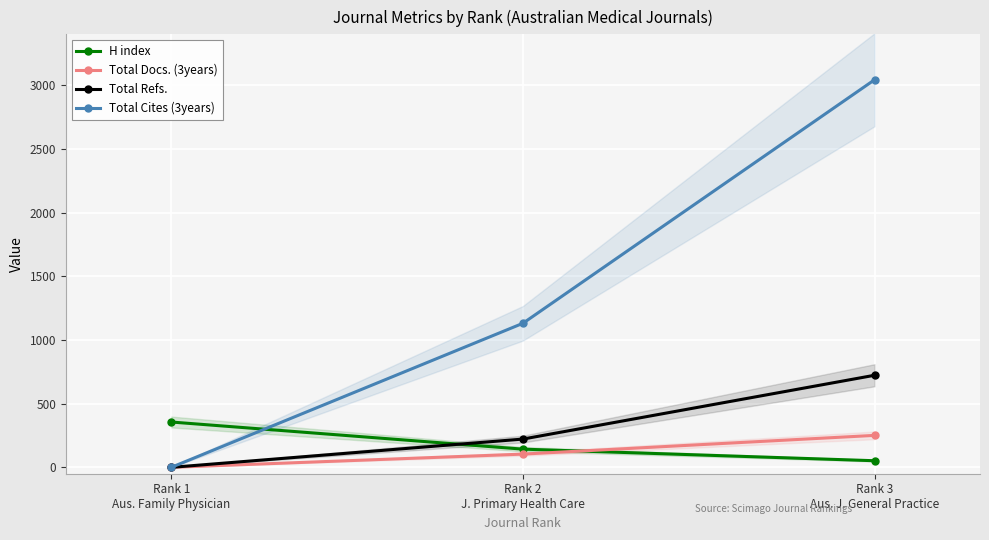

What is the label of the 3rd point from the right?

Rank 1
Aus. Family Physician